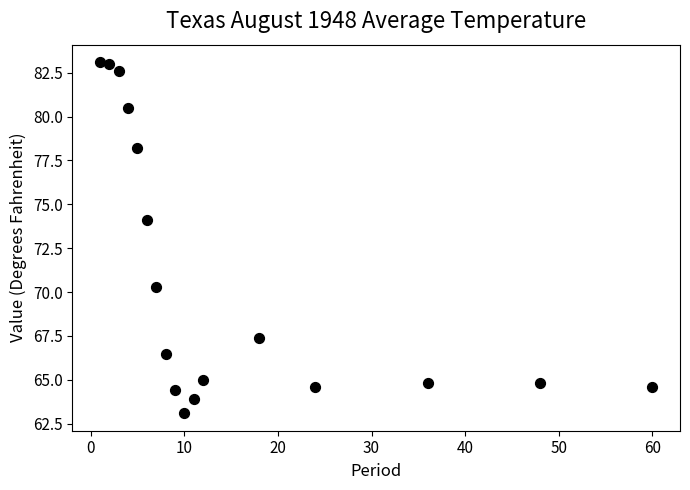

What is the range of Y values (max minus min)?

20.0